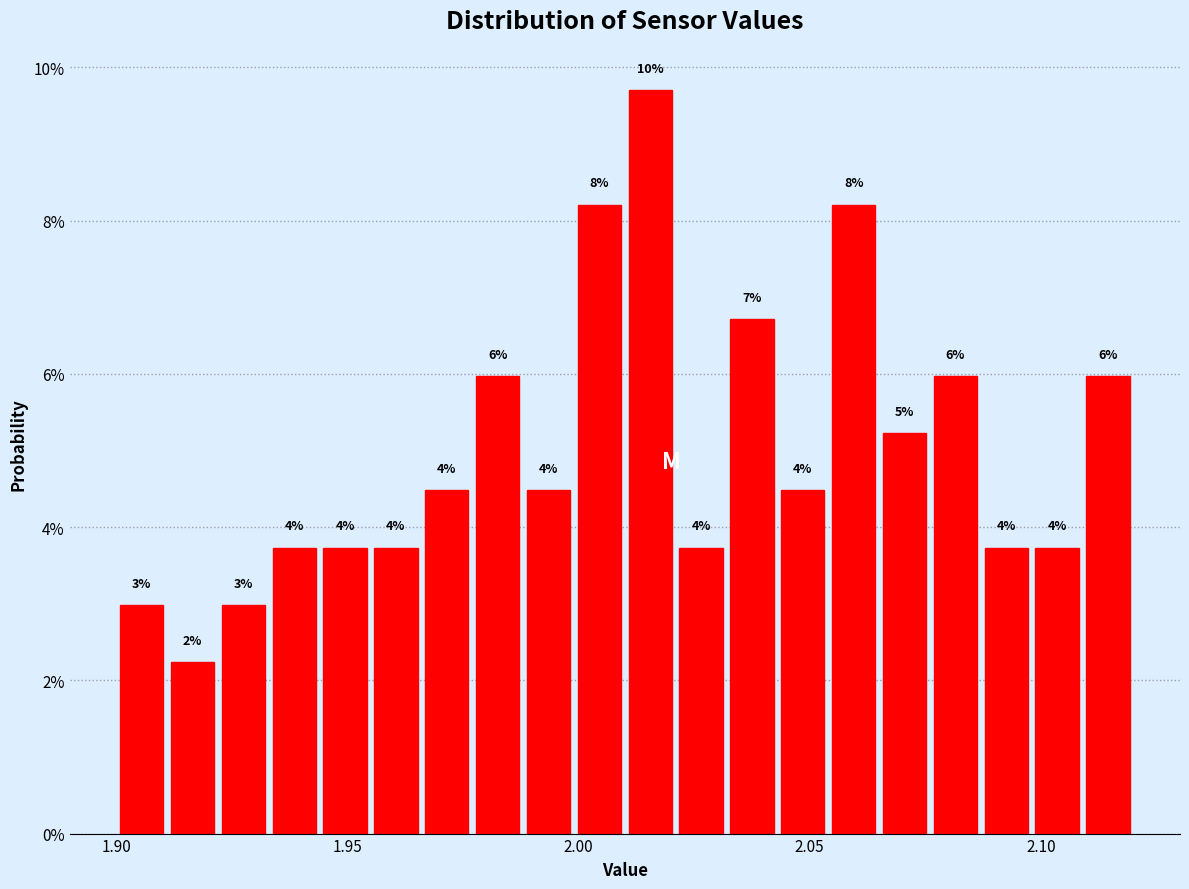

Read against the x-axis, roughly where is the centre of the tallest bar?

2.015